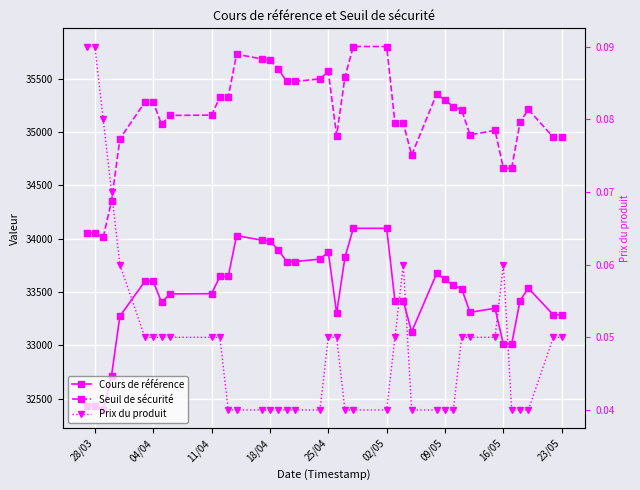

What position from the right is 11/04?

30